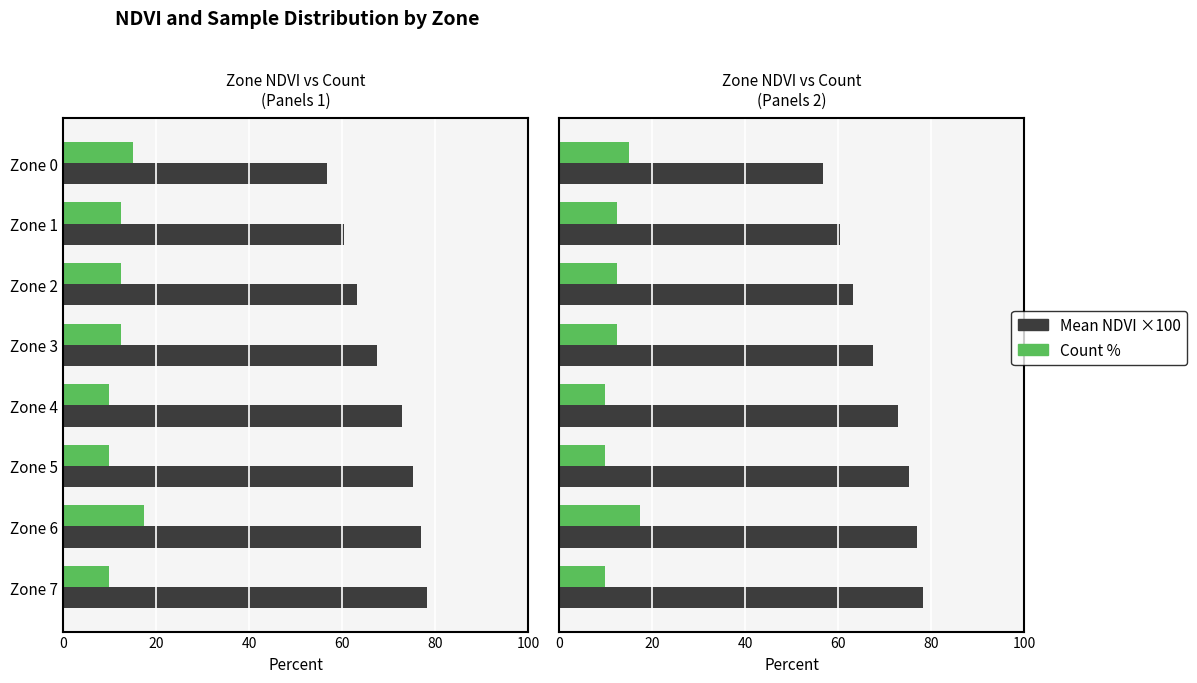

Reading left to right, what are all the values shown in this chart?

Mean NDVI ×100: 56.6	60.4	63.1	67.4	72.9	75.2	76.9	78.3
Count %: 15.0	12.5	12.5	12.5	10.0	10.0	17.5	10.0